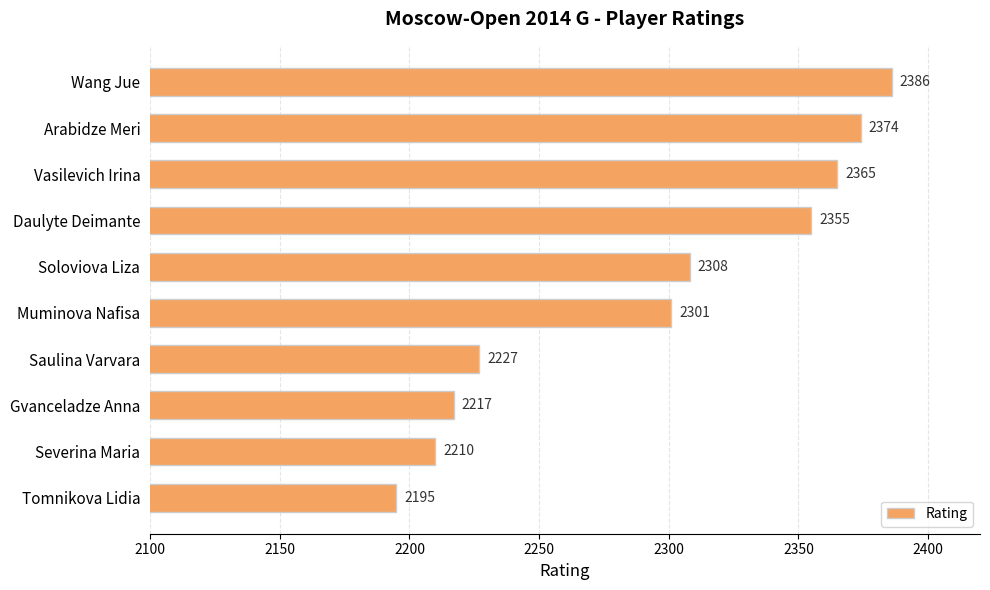

The chart shows a value of 2386 at Wang Jue. True or false?

True